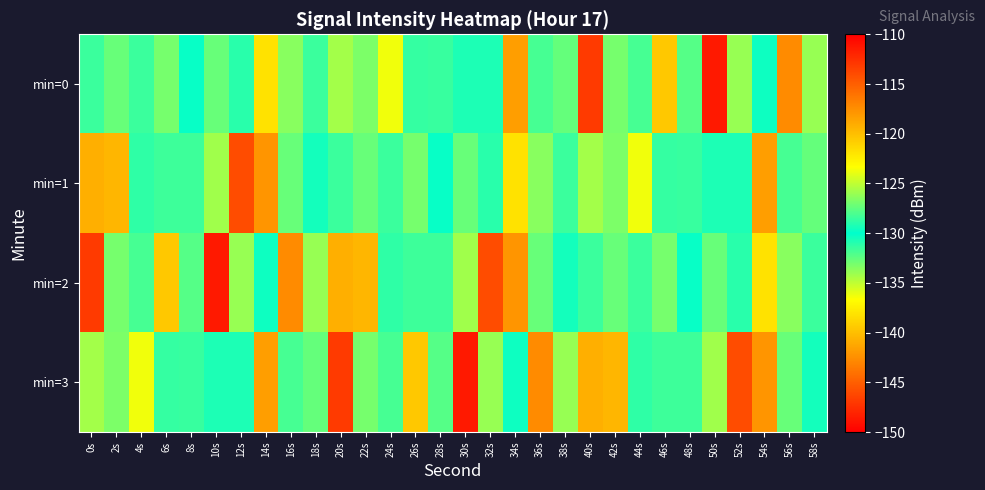

Which series changed the most between 4s and 14s?

min=1